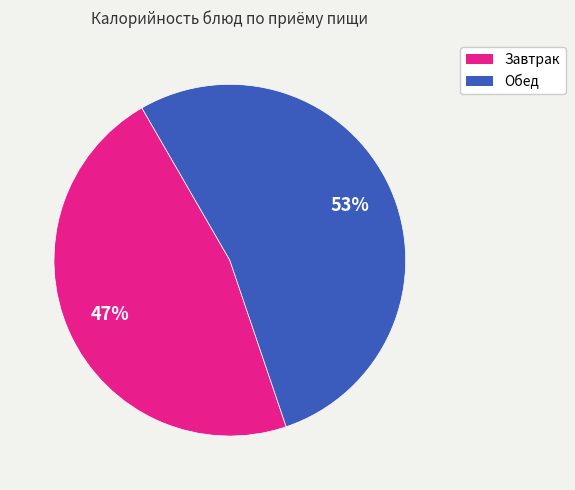

Combined, do Обед and Завтрак account for over 50%?

Yes